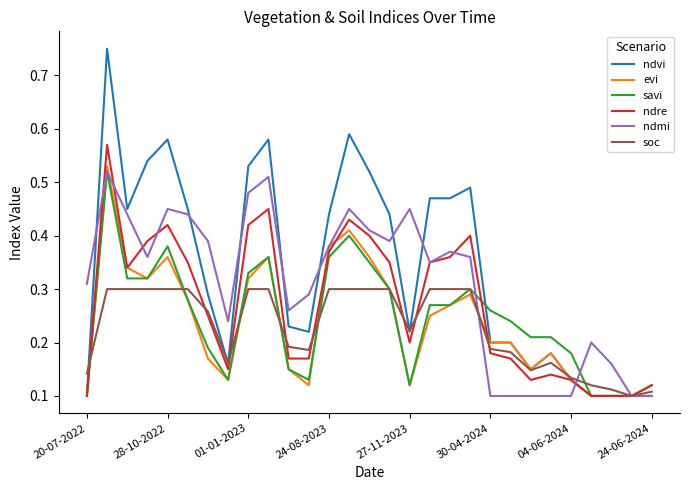

Which series has the largest total across all categories?

ndvi